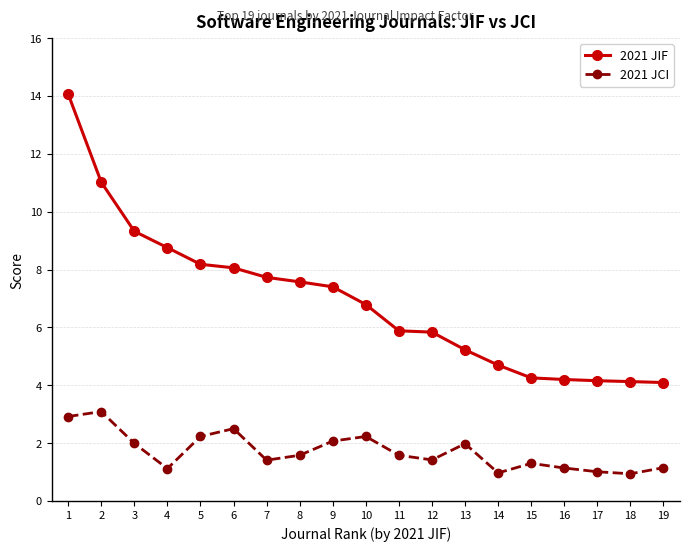

What is the maximum value for 2021 JIF?

14.1